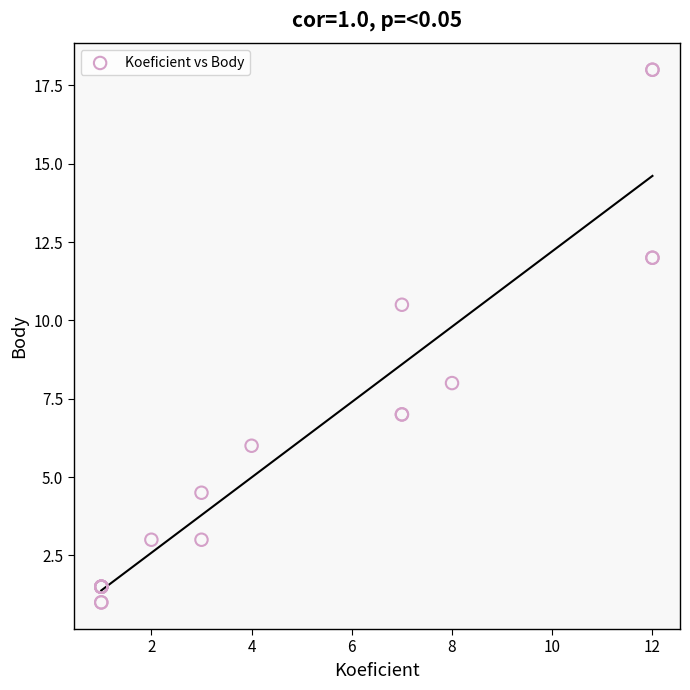

What Y value in the scatter plot is closest to 9?

8.0